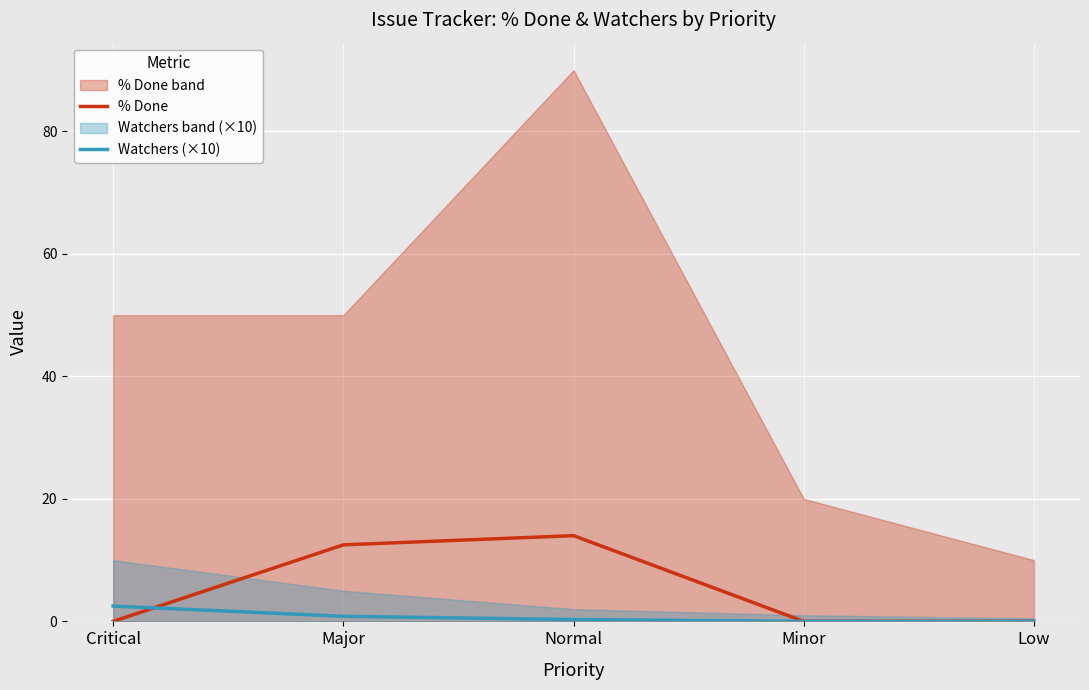

What is the difference between the highest and lowest values at Major?

11.7